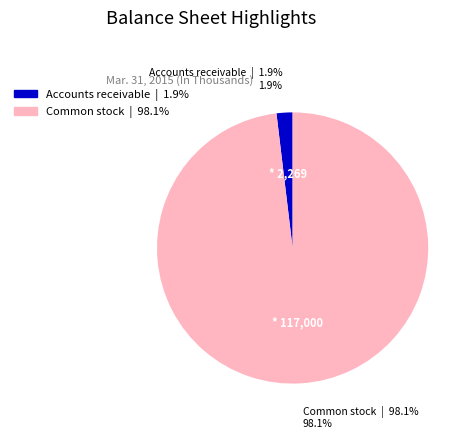

Is there a majority slice in this chart?

Yes